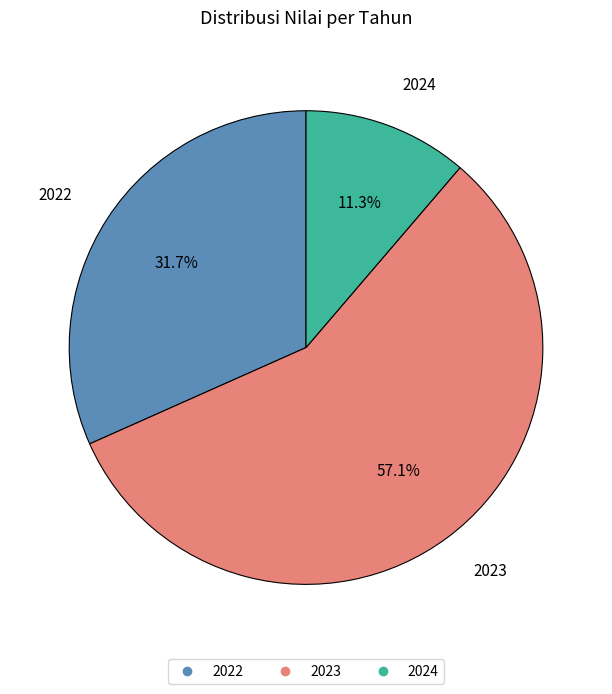

What is the ratio of the value at 2023 to the value at 2024?

5.1